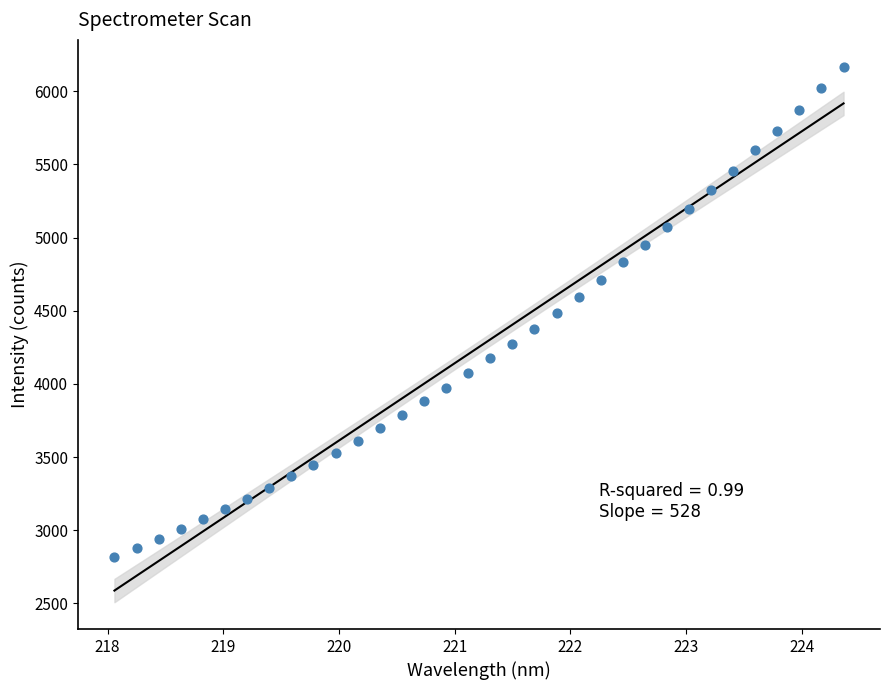

What is the range of X values (max minus min)?

6.3